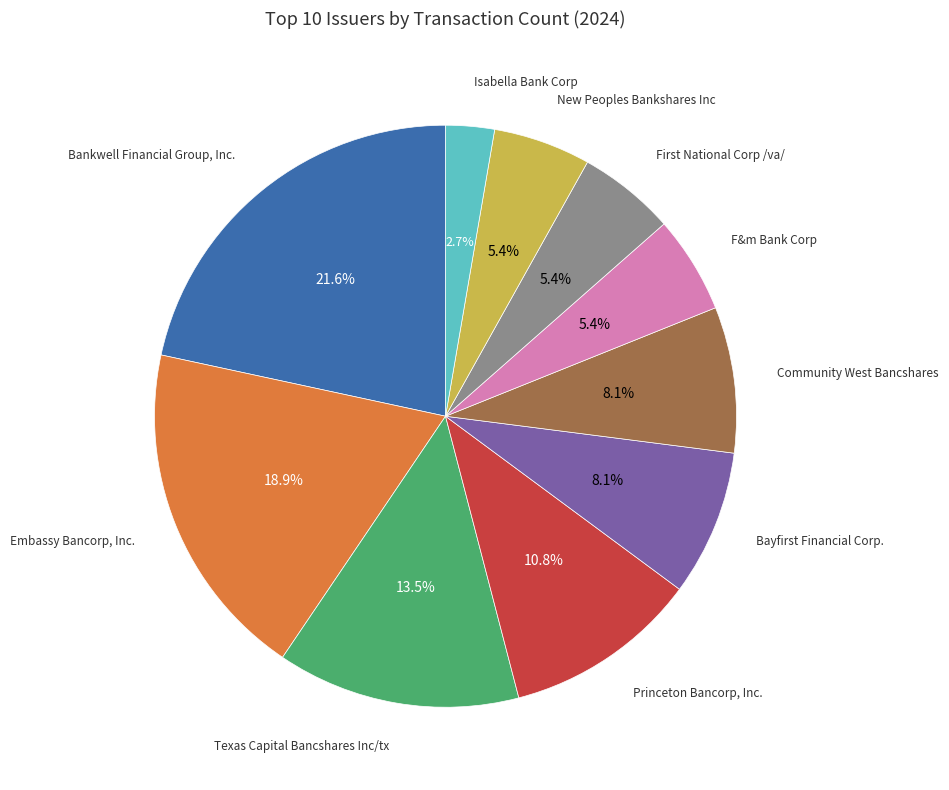

Count the number of slices in the pie.

10